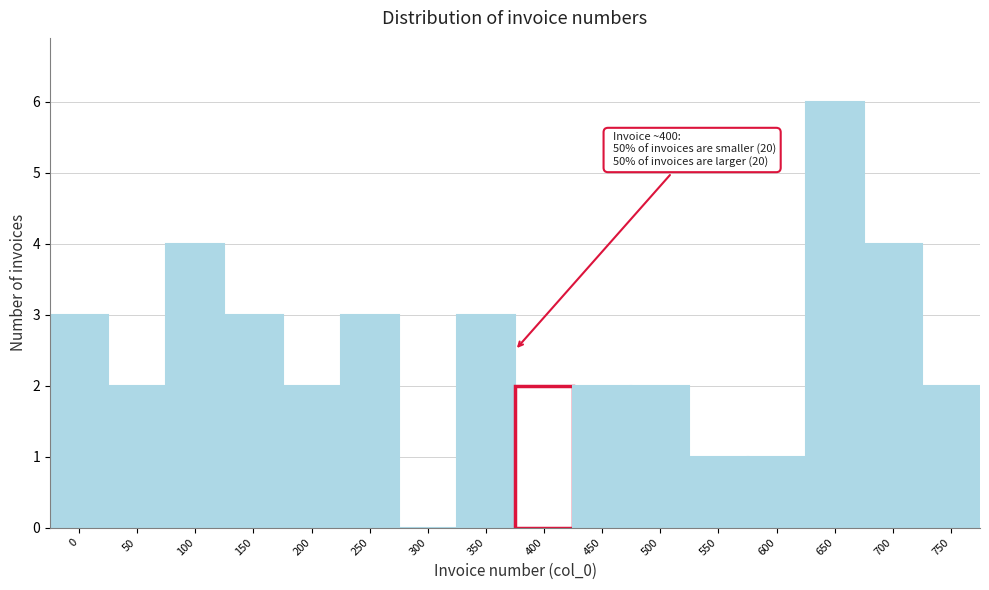

Reading left to right, list all the values displayed in this chart.

0=3	50=2	100=4	150=3	200=2	250=3	300=0	350=3	400=2	450=2	500=2	550=1	600=1	650=6	700=4	750=2